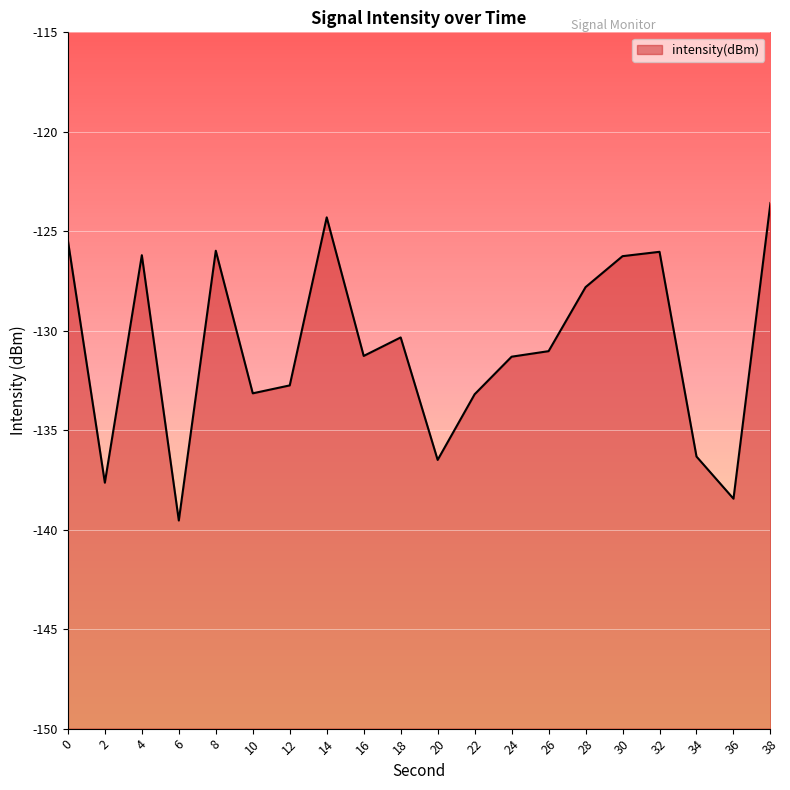

How many values exceed -131?

9